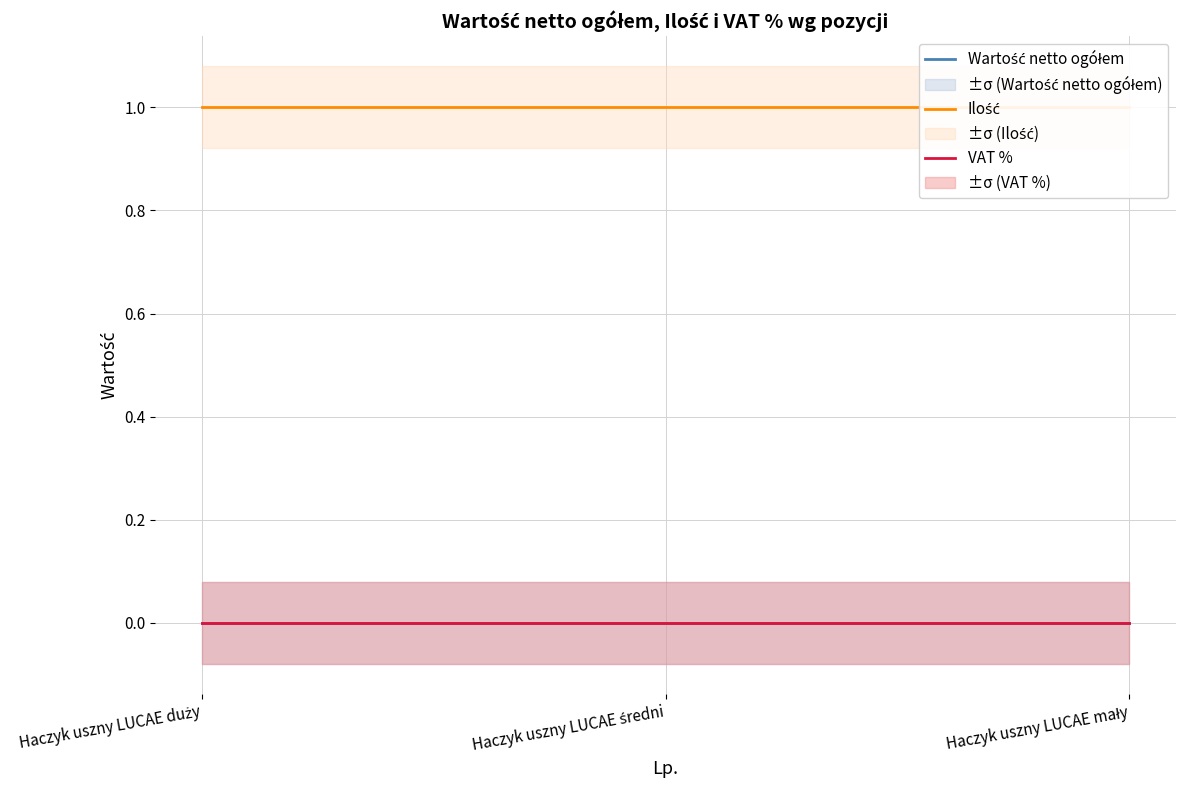

What are all the series names shown in the legend?

Wartość netto ogółem, Ilość, VAT %